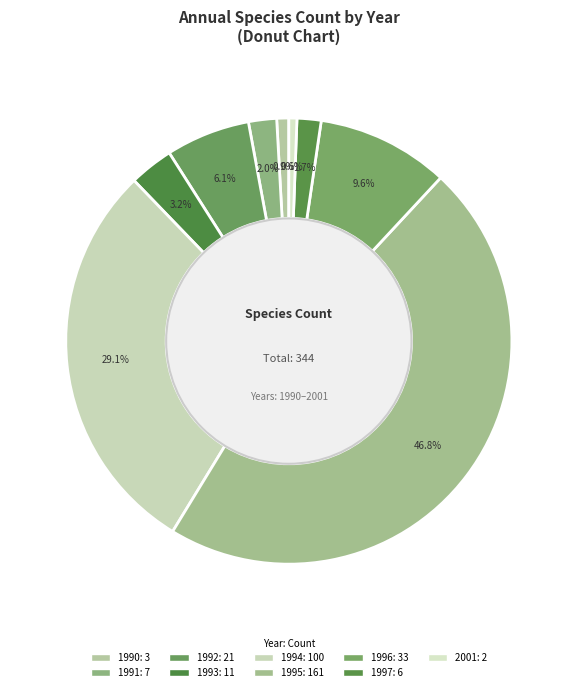

Is there any slice that represents more than half of the pie?

No